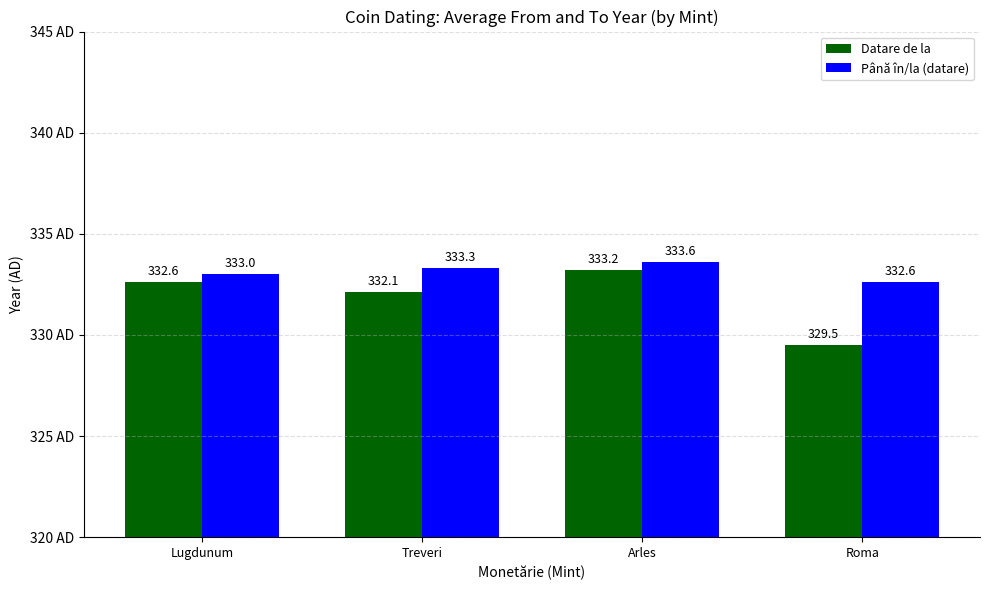

What is the difference between the highest and lowest values at Arles?

0.4